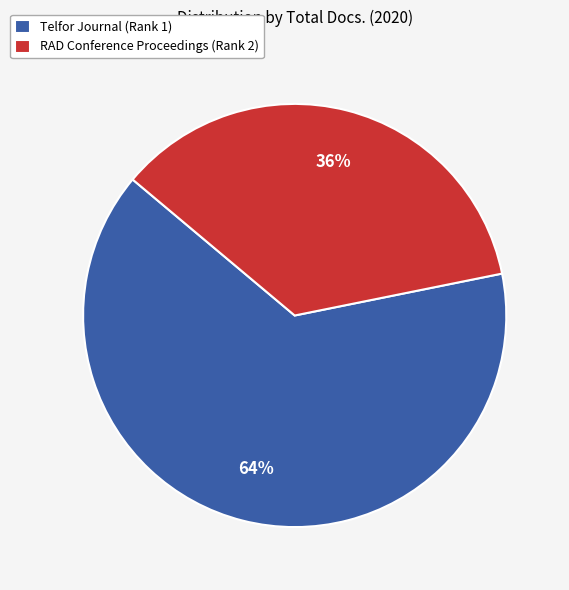

Approximately how many times larger is the value at Telfor Journal (Rank 1) compared to RAD Conference Proceedings (Rank 2)?

1.8